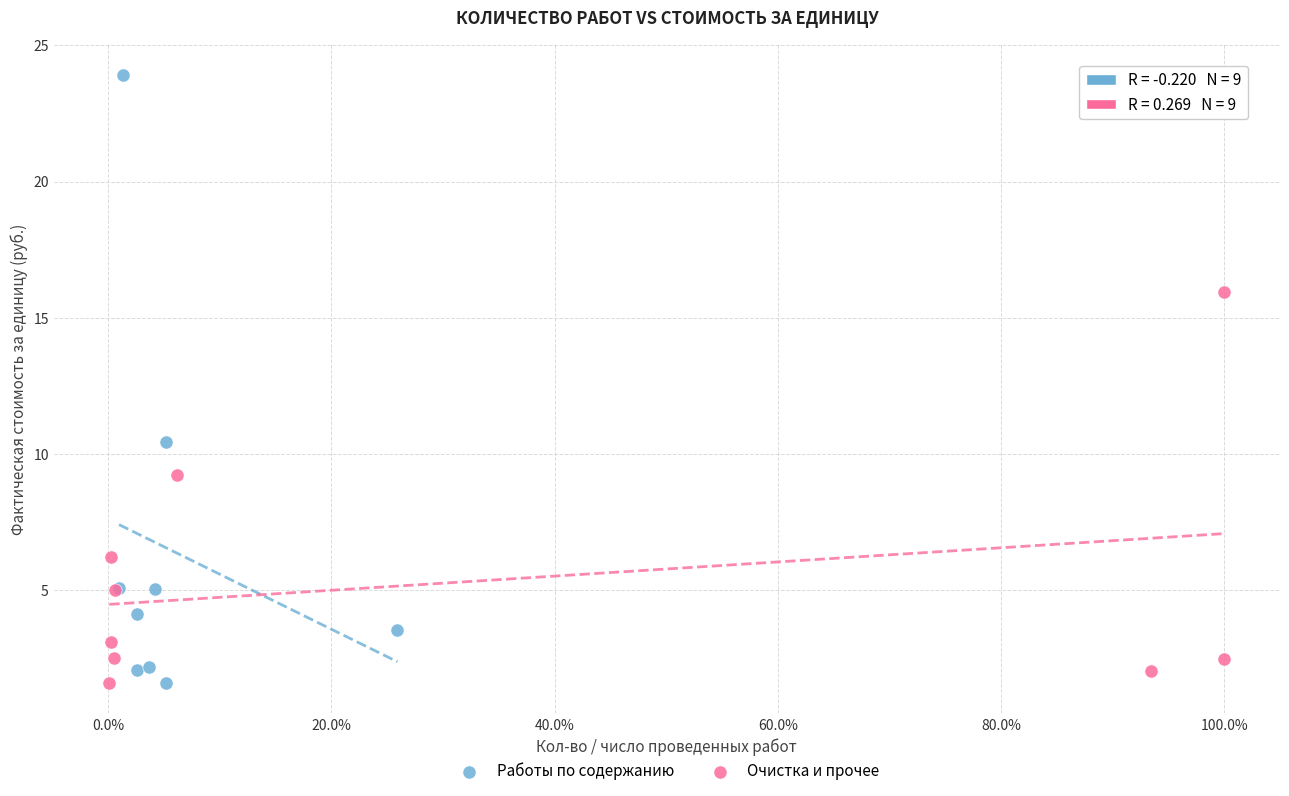

Which series reaches the maximum Y coordinate?

Работы по содержанию